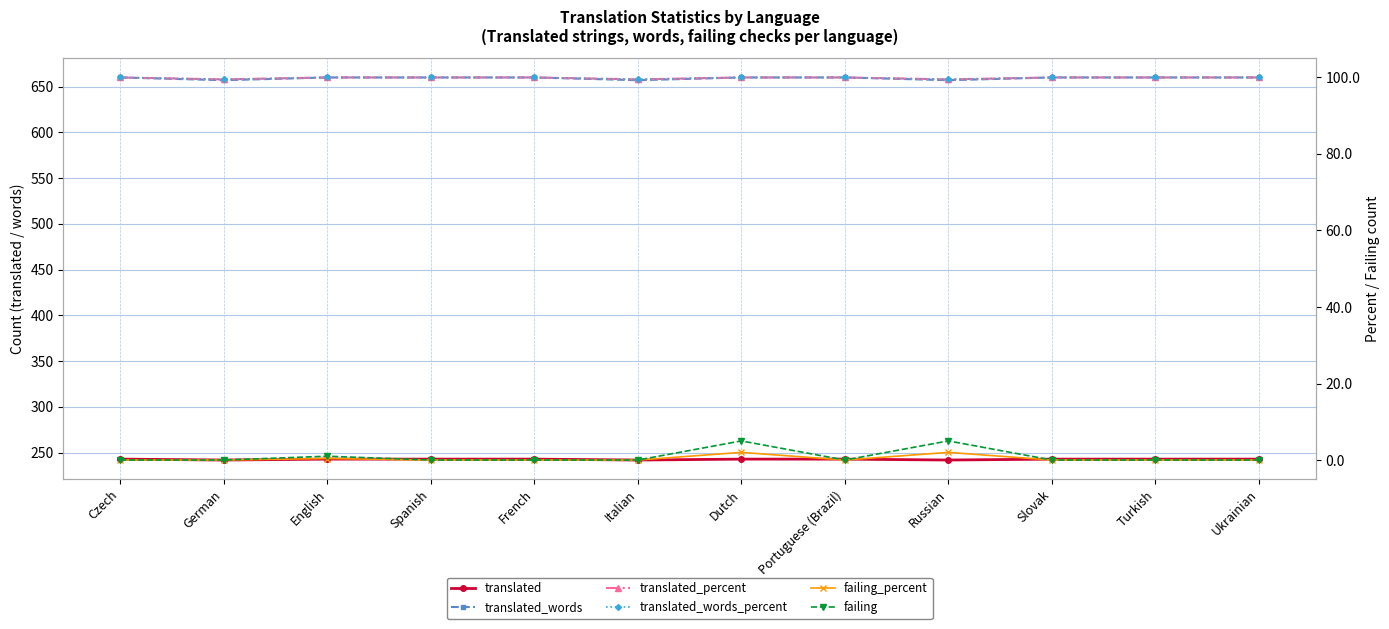

True or false: failing_percent has more than 0 interior local peaks.

True